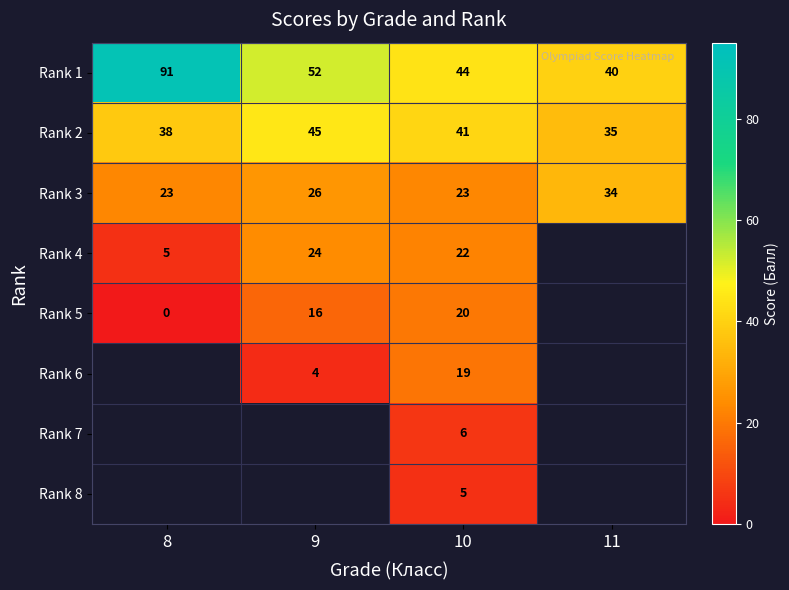

At which category is the sum across all series the highest?

10